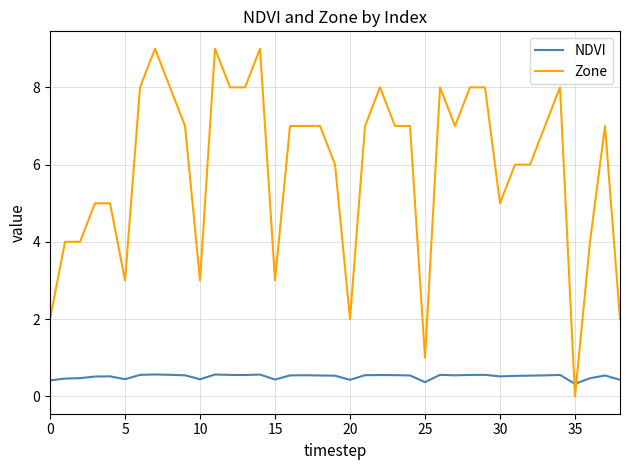

Which series has the largest total across all categories?

Zone